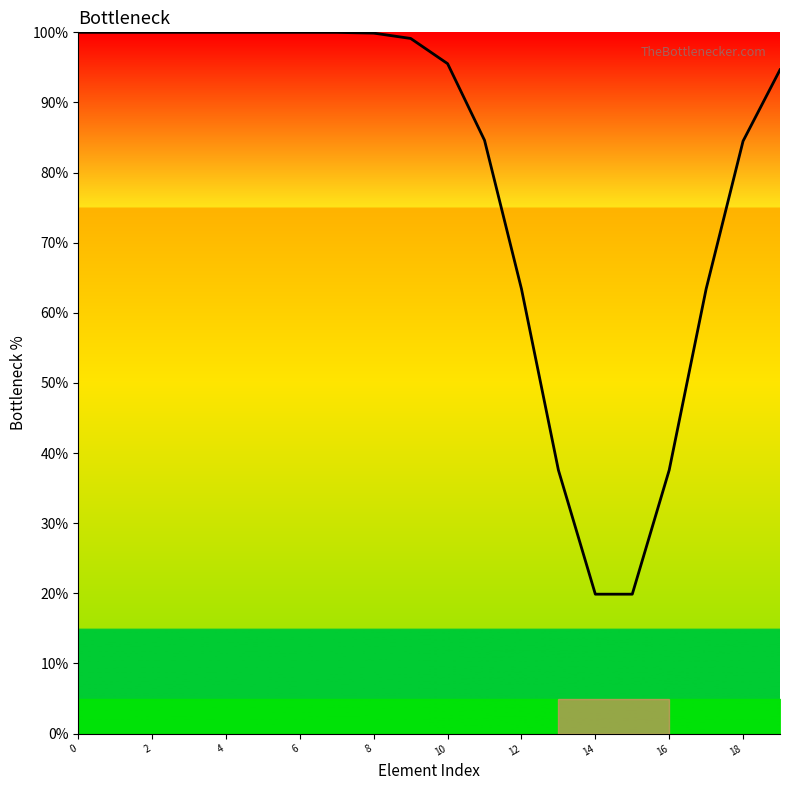

What is the difference between the maximum and minimum values?

80.1